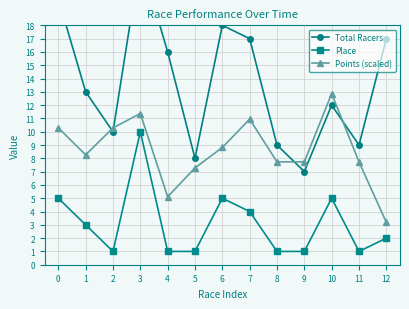

What is the highest value of the Place series?

10.0